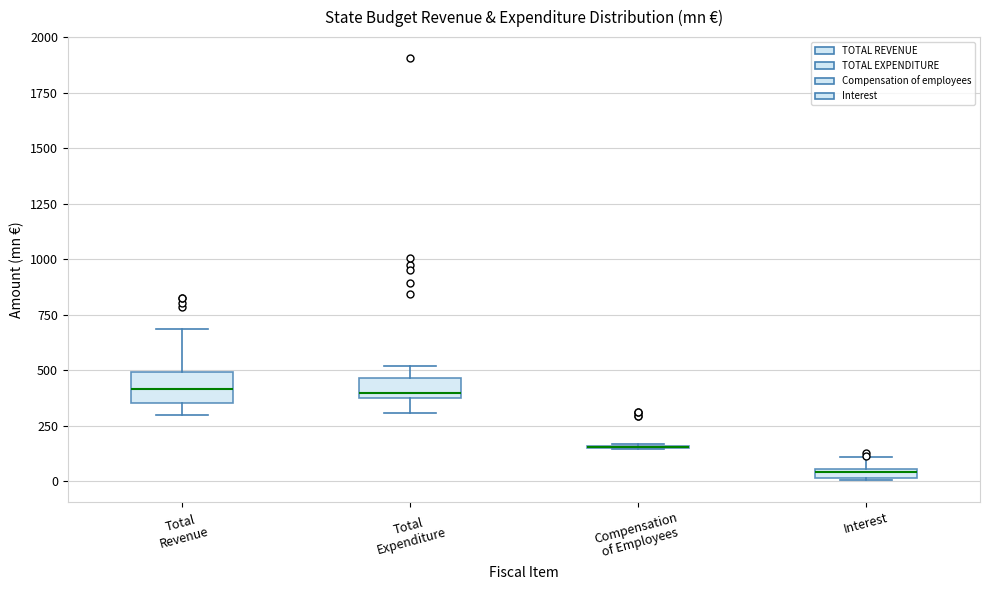

Which box is the tallest, from its lower edge to its upper edge?

Total Revenue